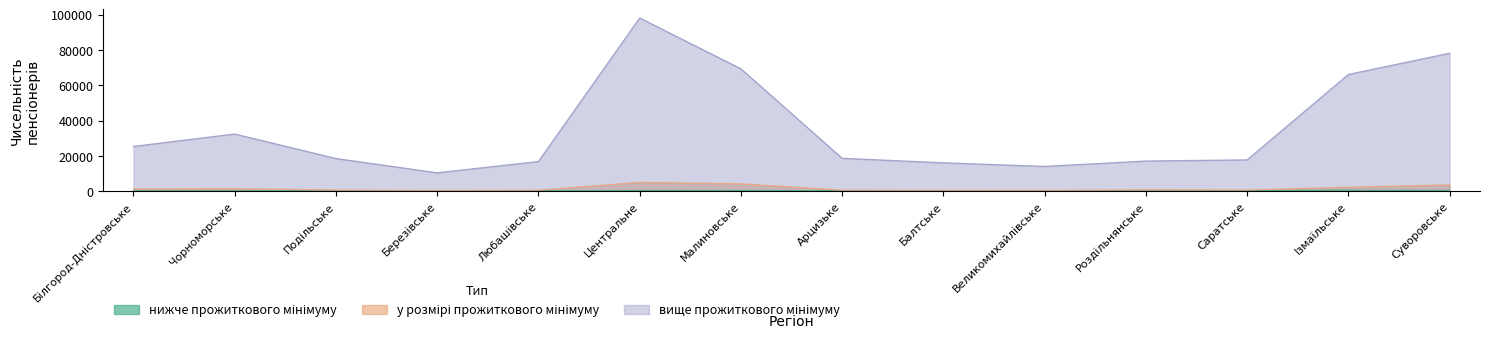

How many interior local valleys does the нижче прожиткового мінімуму (чисельність) series have?

3